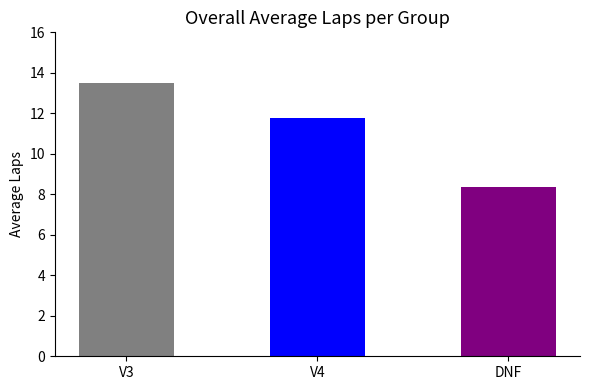

At which label does the data first exceed 11?

V3